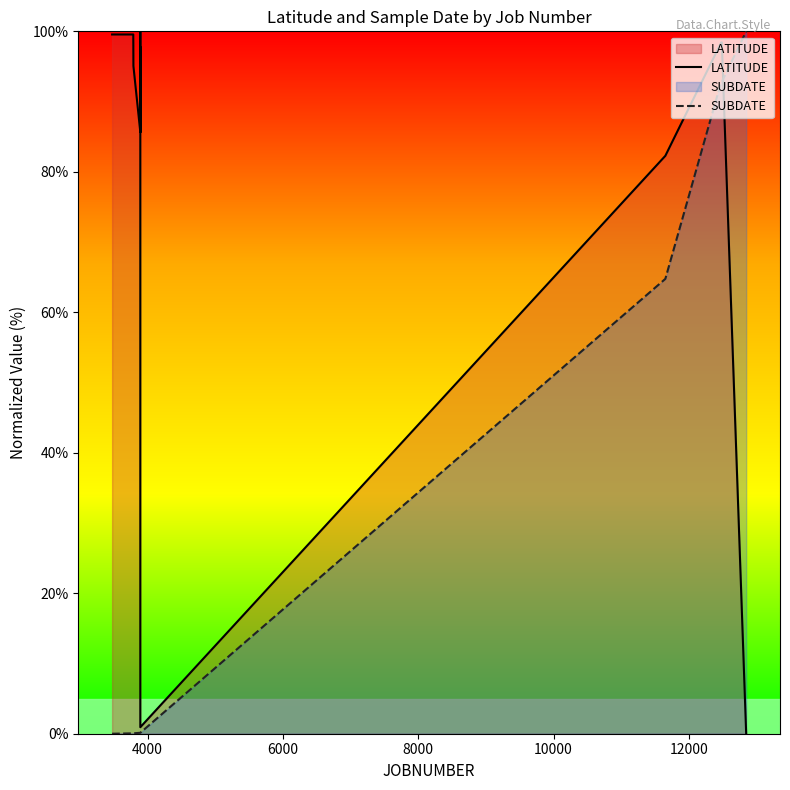

How many distinct data groups are displayed?

2